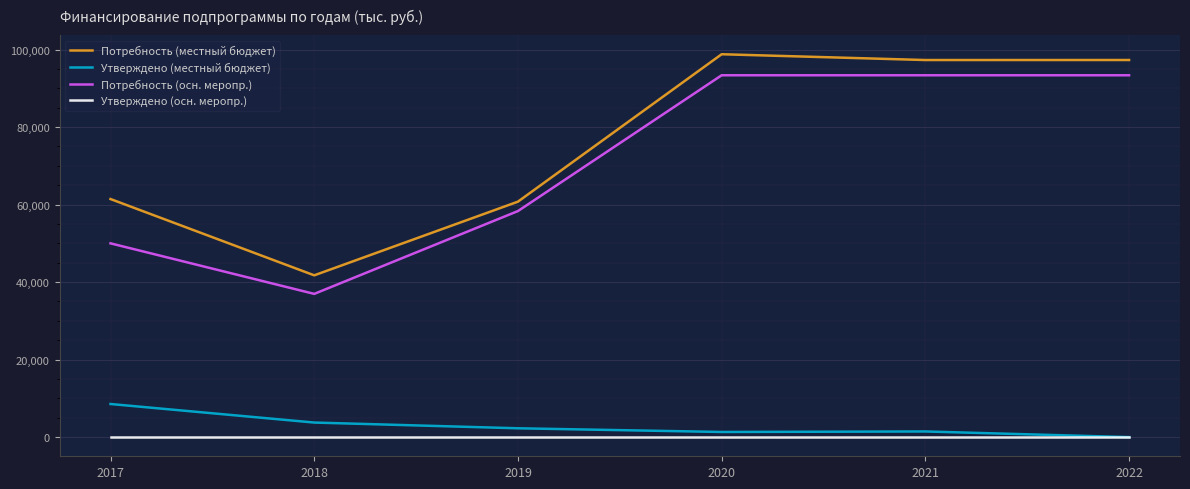

What is the difference between the highest and lowest values at 2017?

61432.6